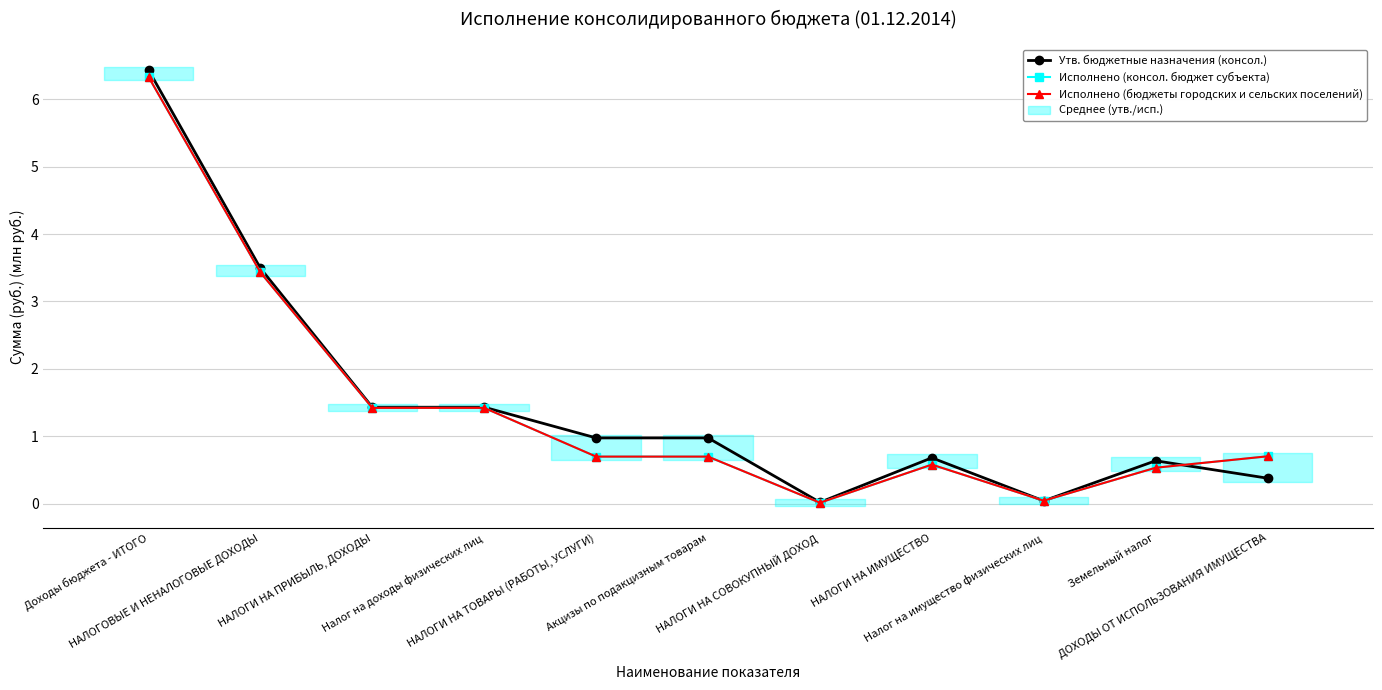

What is the label of the 10th point from the left?

Земельный налог